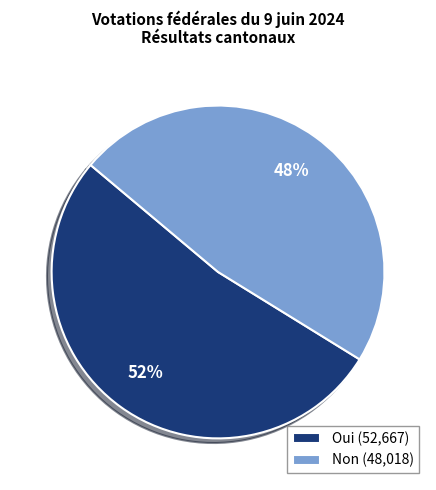

Does any single category account for the majority?

Yes